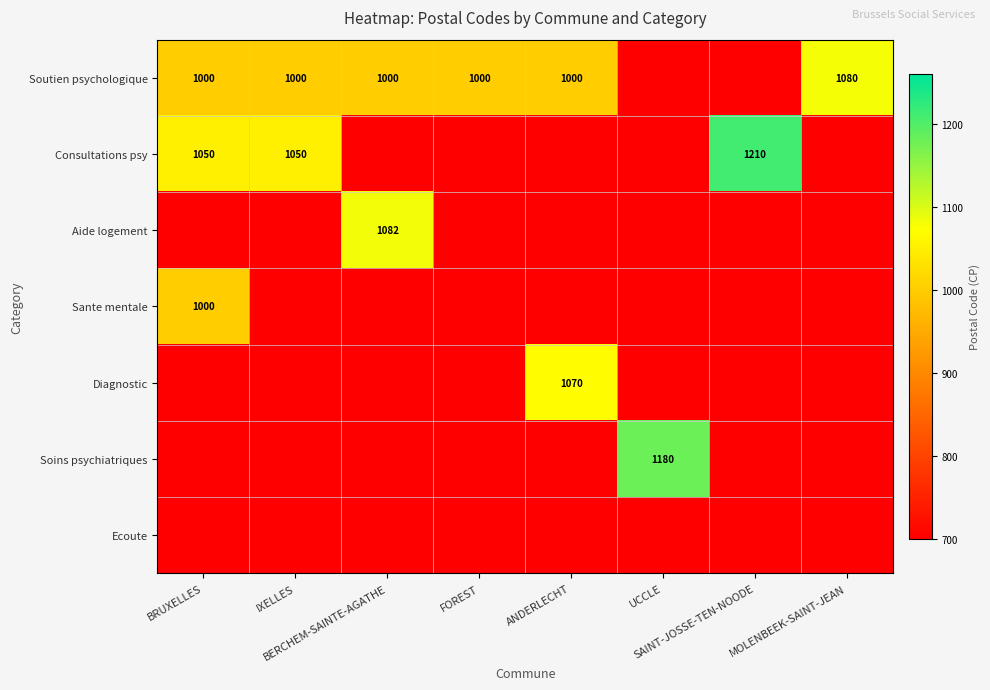

How many data points in Sante mentale are above 0?

1